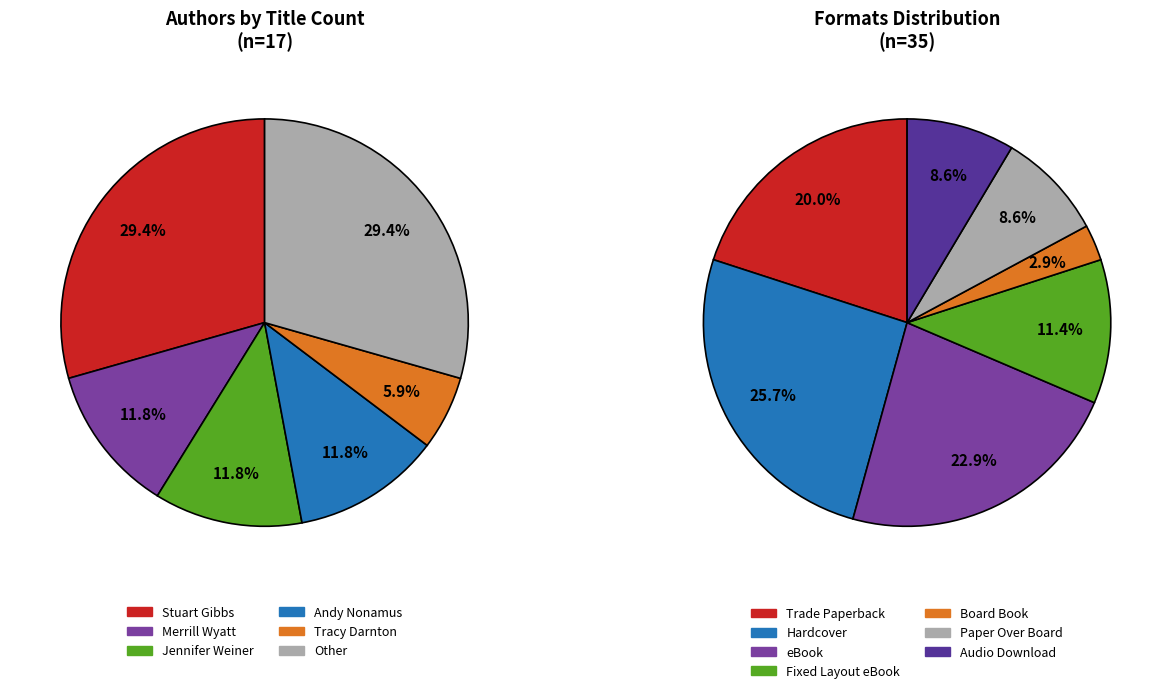

To the nearest percent, what is the combined percentage of Merrill Wyatt (179452272) and Rachel Bright (163210418)?

18%